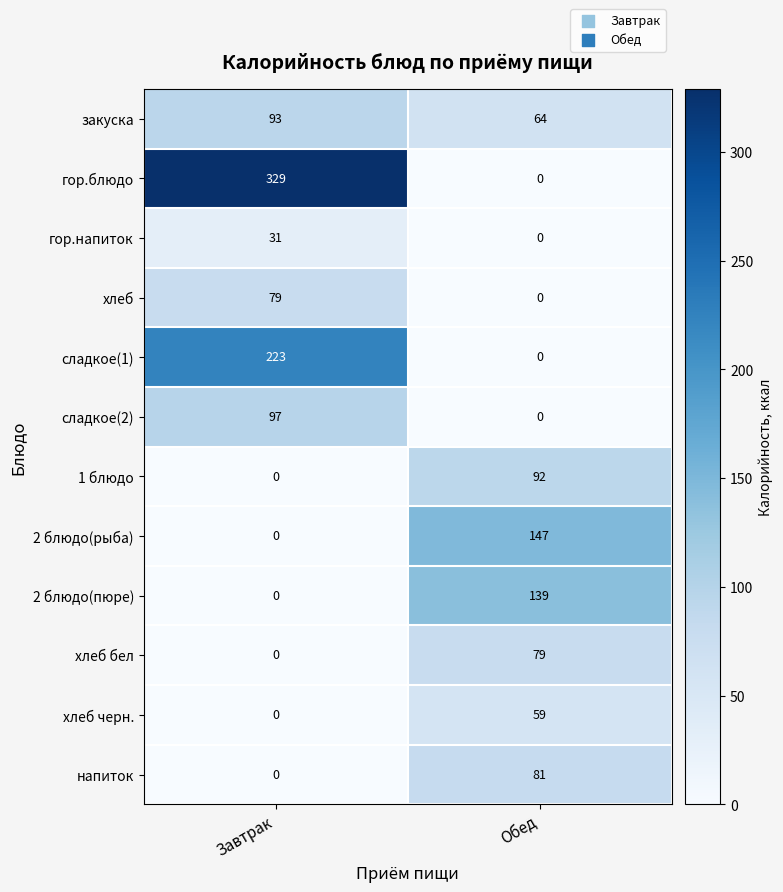

Rank the categories by сладкое(2) value from lowest to highest.

Обед, Завтрак